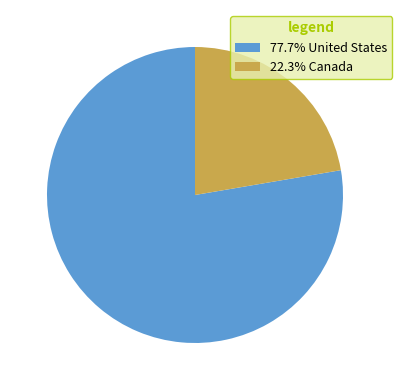

Do 22.3% Canada and 77.7% United States together represent more than half of the pie?

Yes